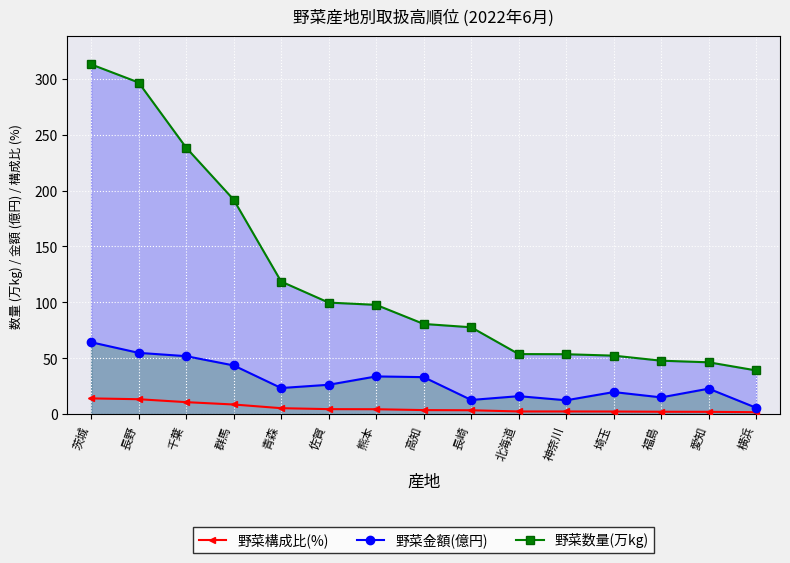

What is the difference between the maximum and second lowest values in the 野菜数量(万kg) series?

266.5